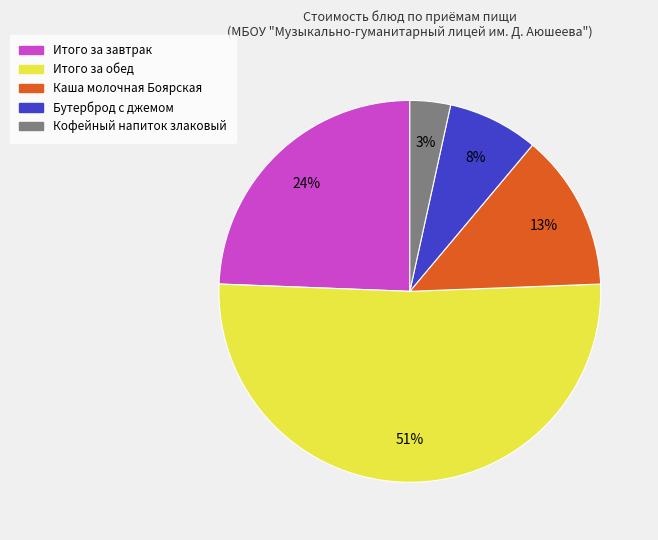

What percentage is the Кофейный напиток злаковый slice, to the nearest percent?

3%